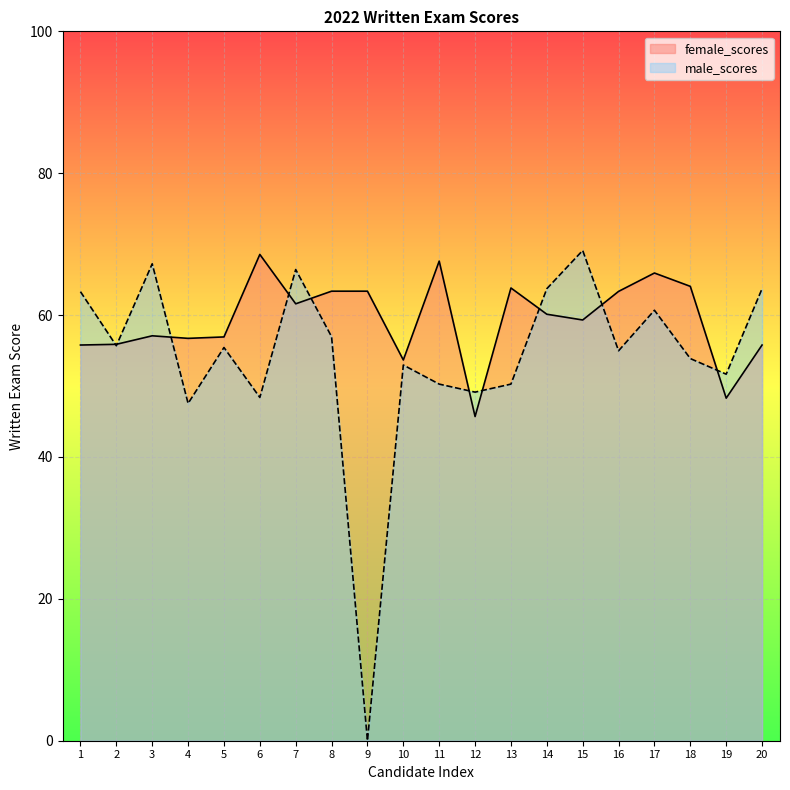

What is the maximum value shown in the chart?

69.1